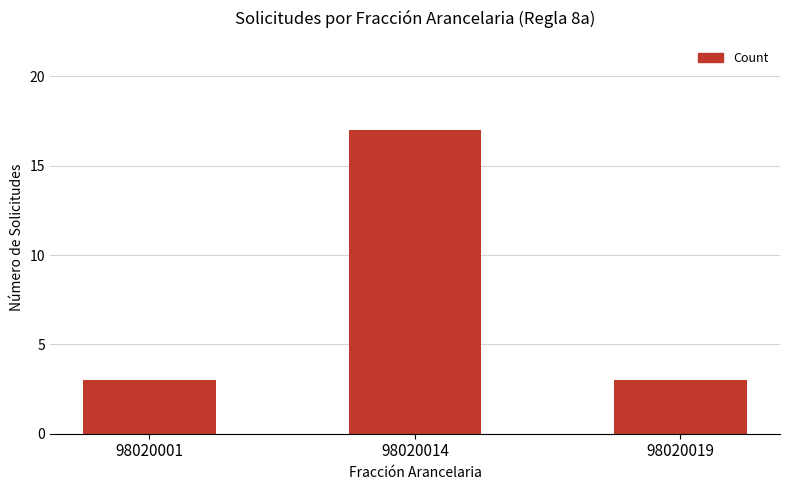

What is the maximum value shown in the chart?

17